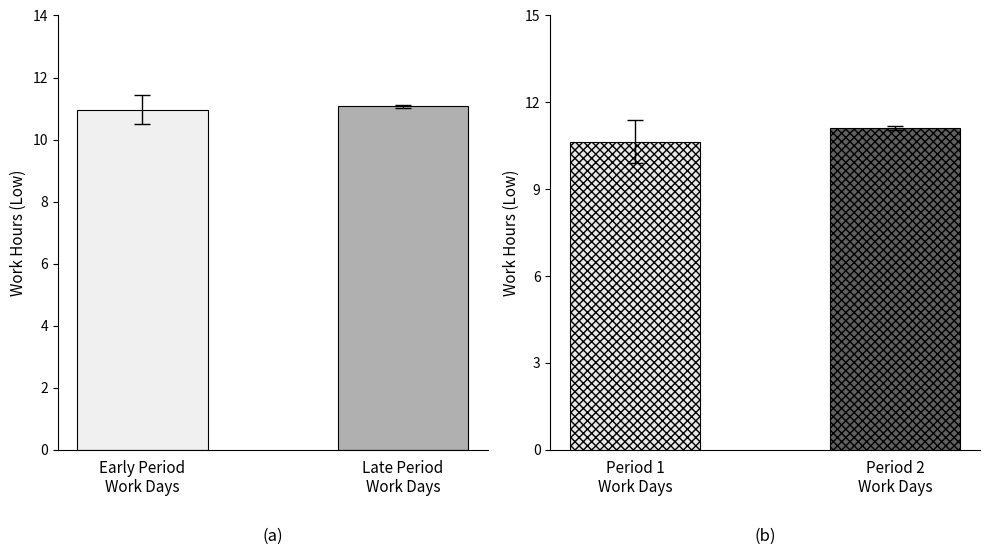

Does the chart contain stacked bars?

No